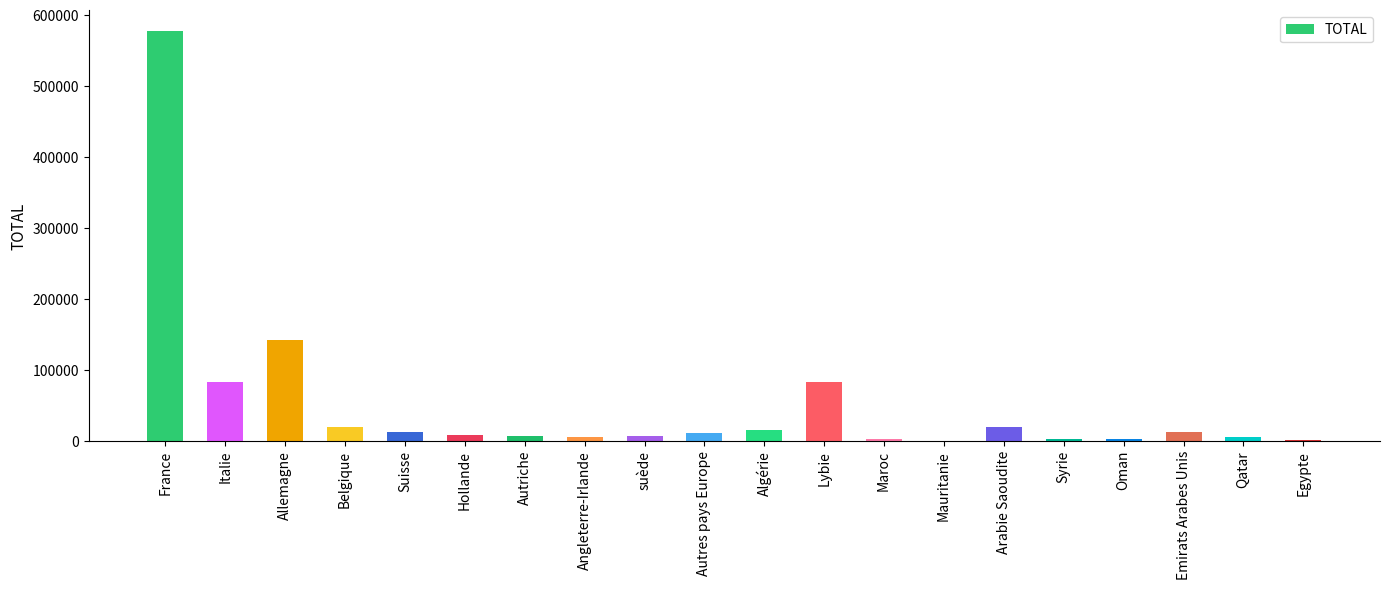

What is the sum of all values?

1021810